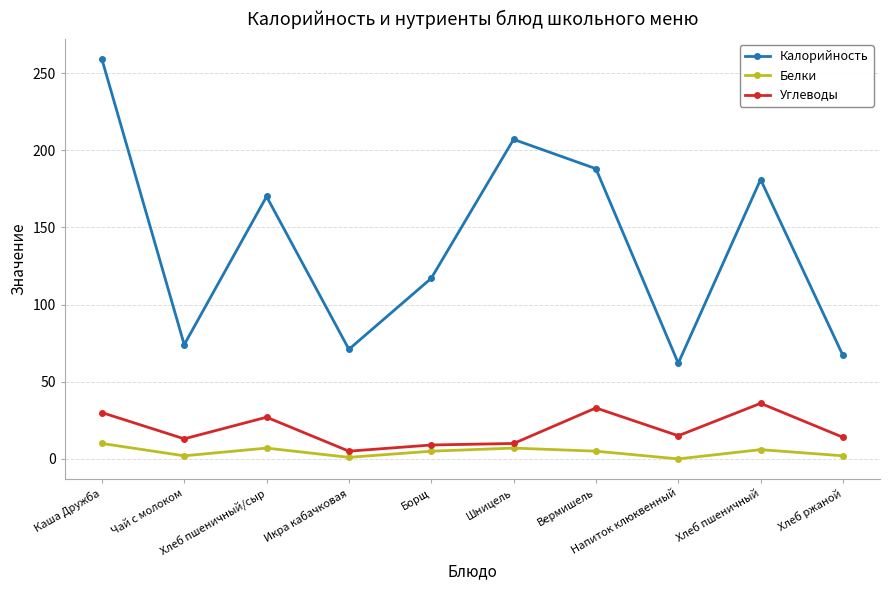

How many values in the Калорийность series are below 170?

5